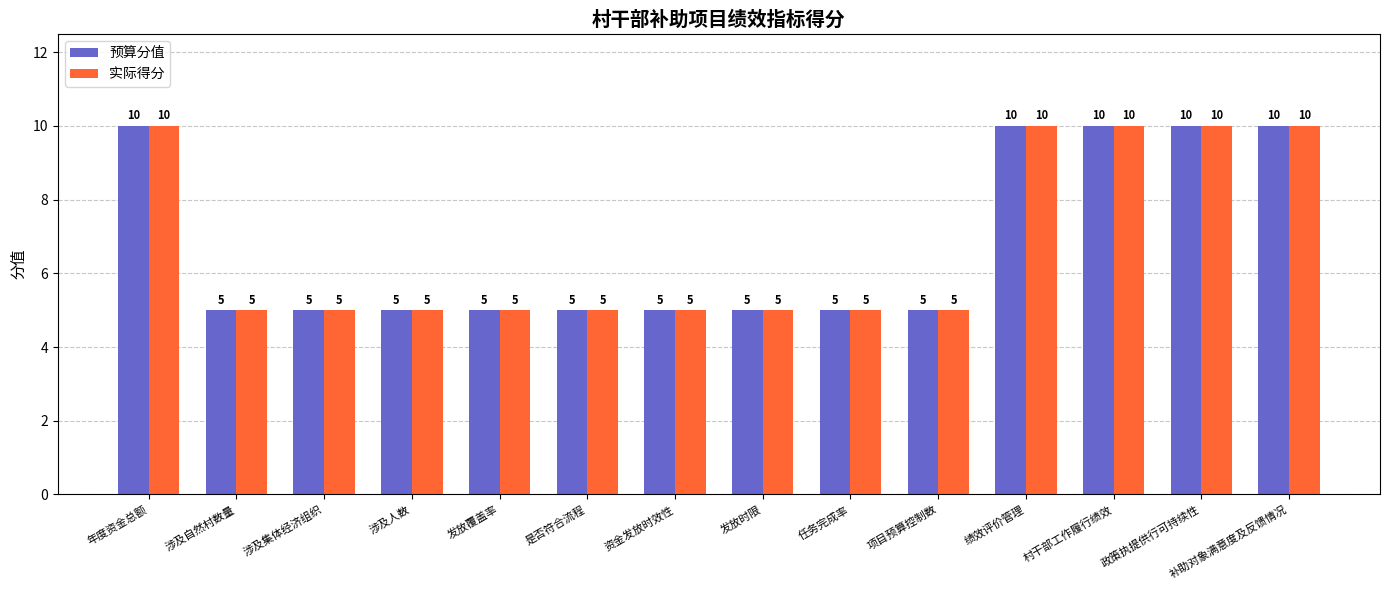

Reading left to right, extract all data points from this chart.

预算分值: 10	5	5	5	5	5	5	5	5	5	10	10	10	10
实际得分: 10	5	5	5	5	5	5	5	5	5	10	10	10	10